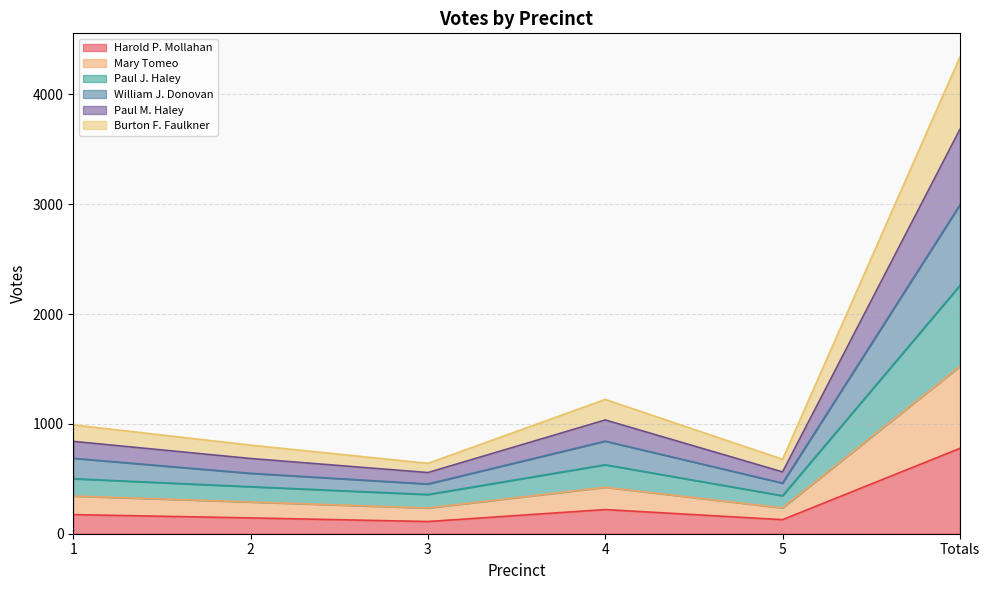

What is the smallest value displayed?

111